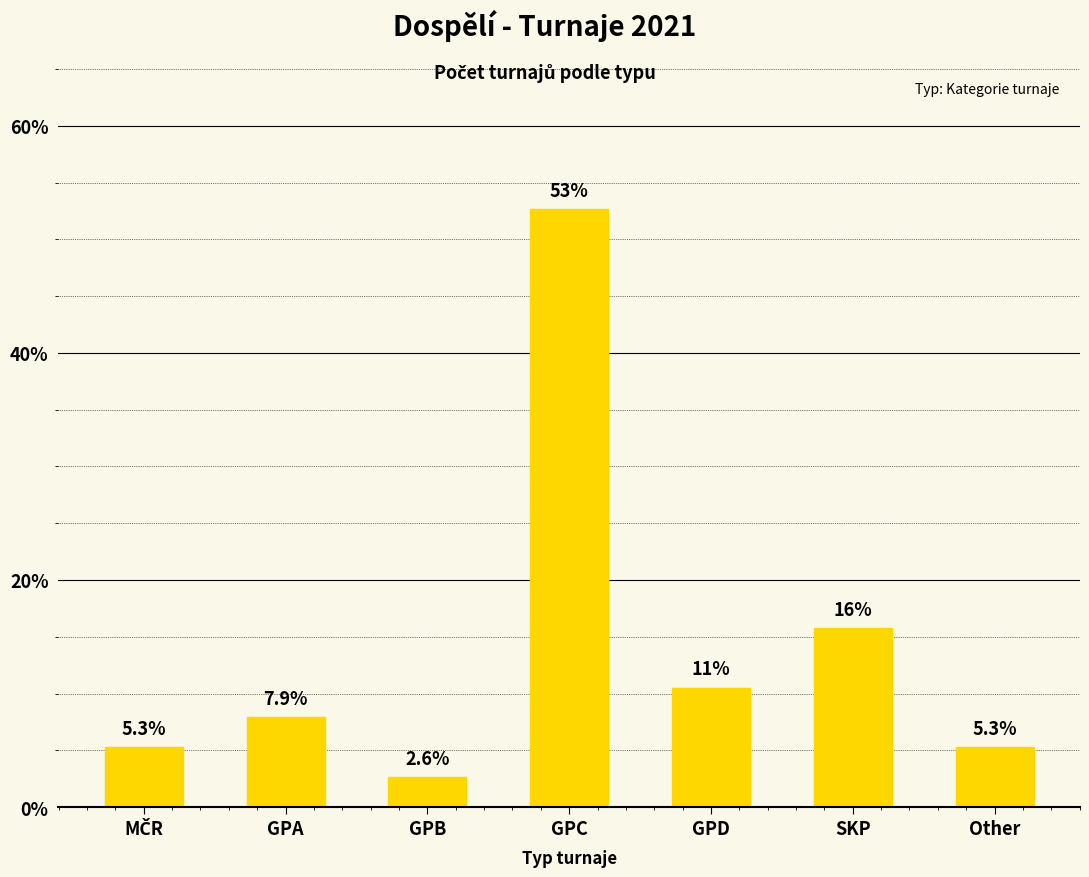

Reading left to right, list all the values displayed in this chart.

5.3	7.9	2.6	52.6	10.5	15.8	5.3